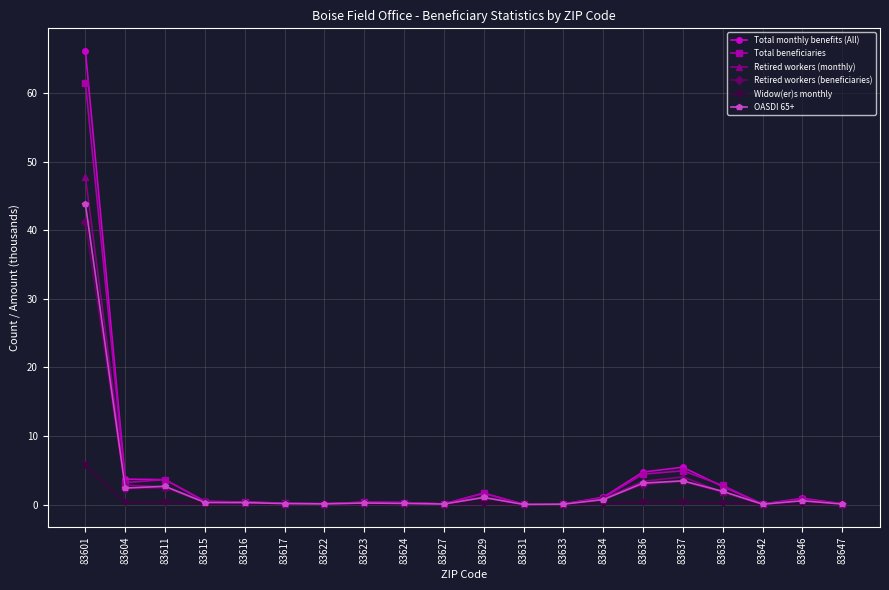

The Retired workers (beneficiaries) series shows 1.8 at 83638. True or false?

True